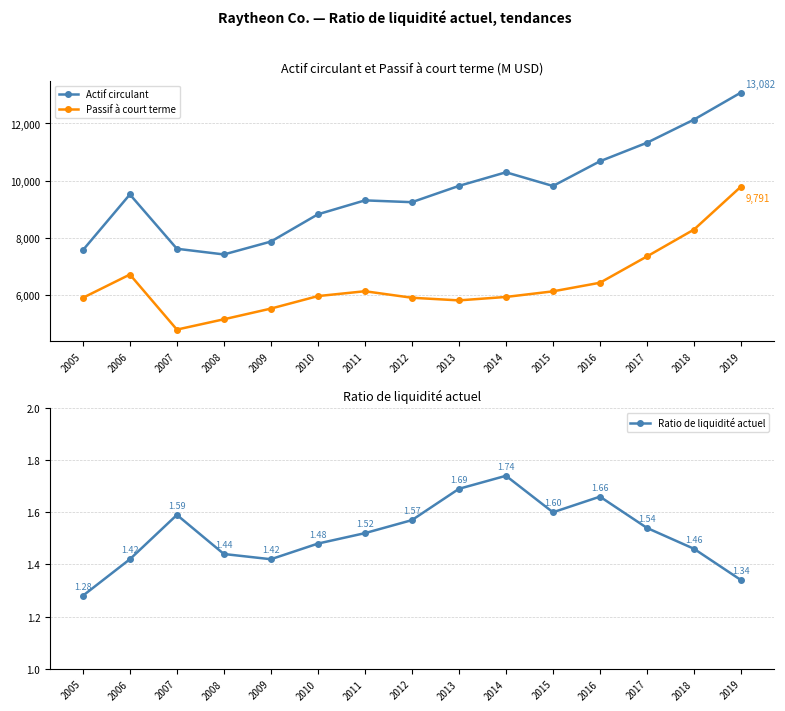

True or false: Actif circulant has more than 1 interior local peaks.

True